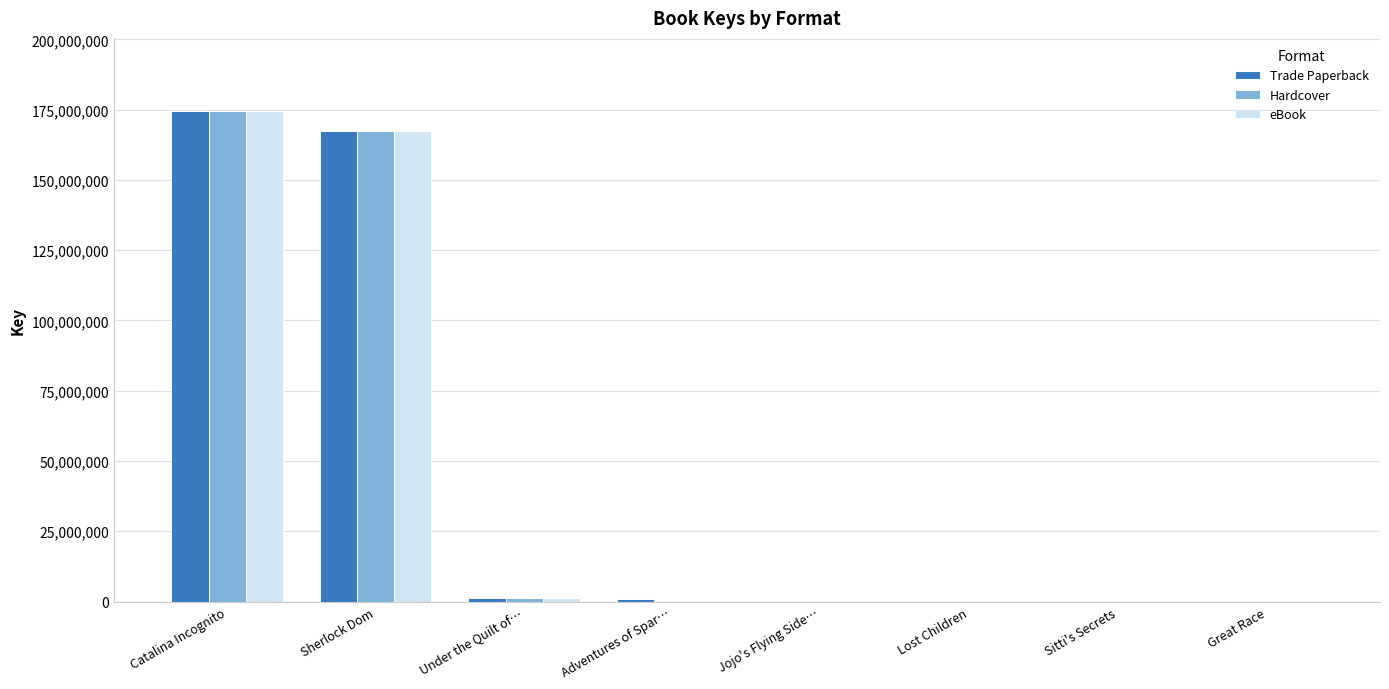

Where is Hardcover nearest to the value 87184548?

Sherlock Dom